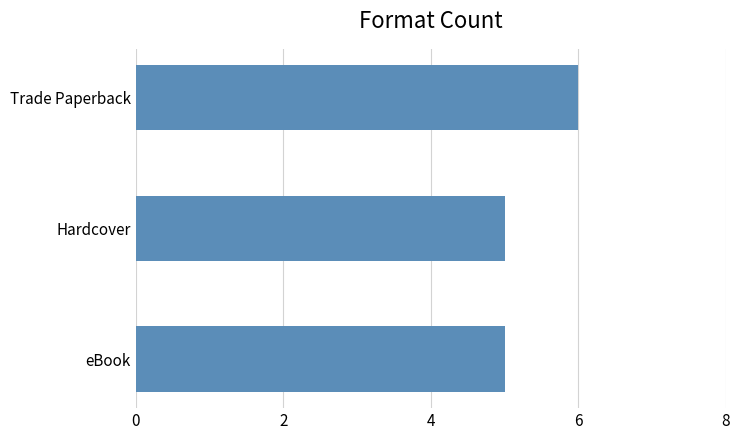

Count the number of categories in the chart.

3